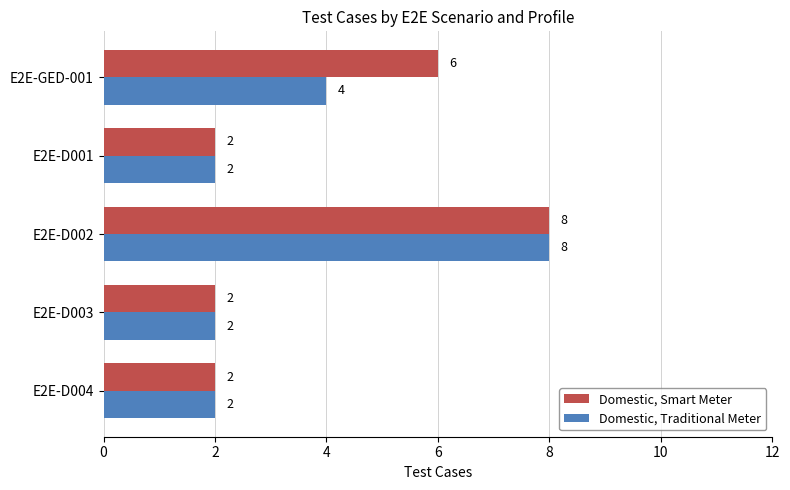

Rank the series by their average value, from highest to lowest.

Domestic, Smart Meter, Domestic, Traditional Meter